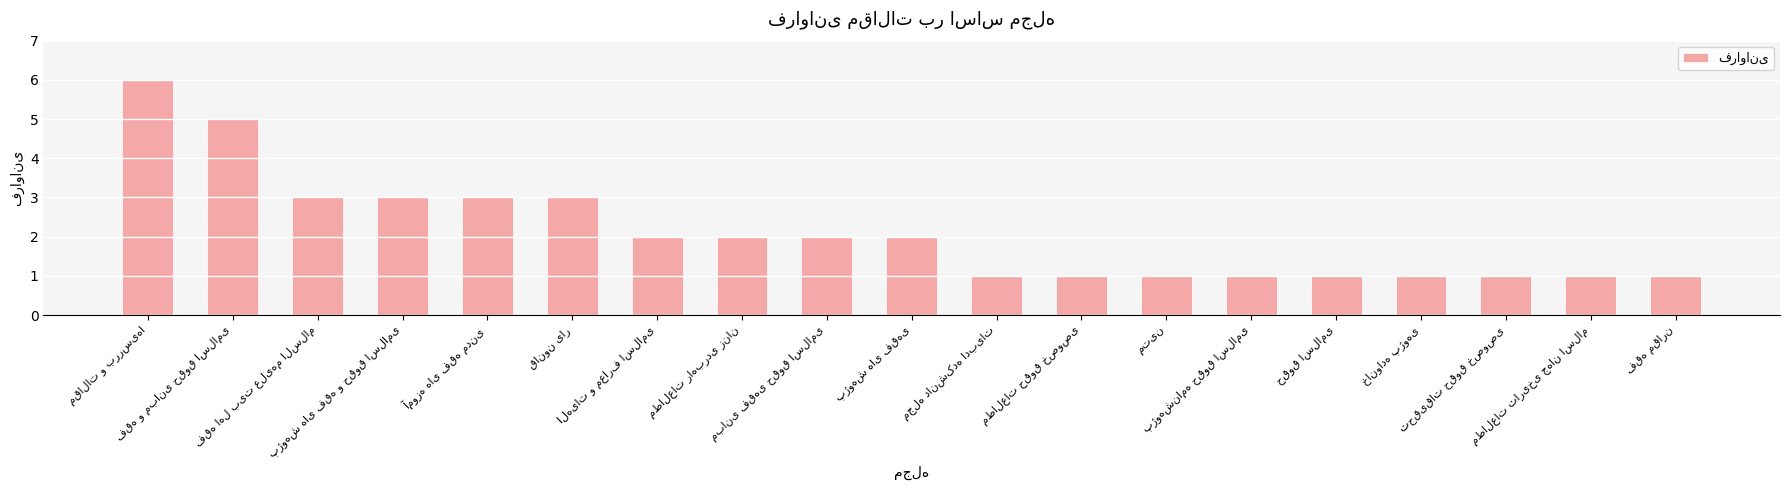

What is the maximum value shown in the chart?

6